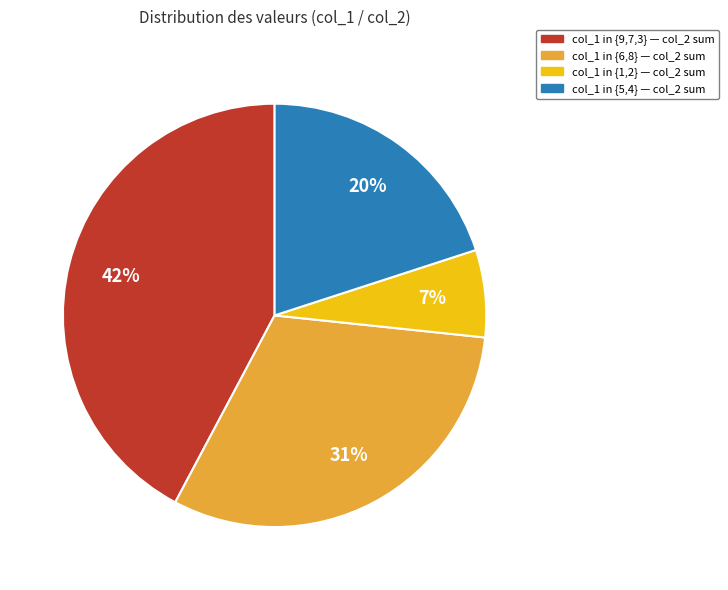

Approximately how many times larger is the value at col_1 in {9,7,3} — col_2 sum compared to col_1 in {6,8} — col_2 sum?

1.4